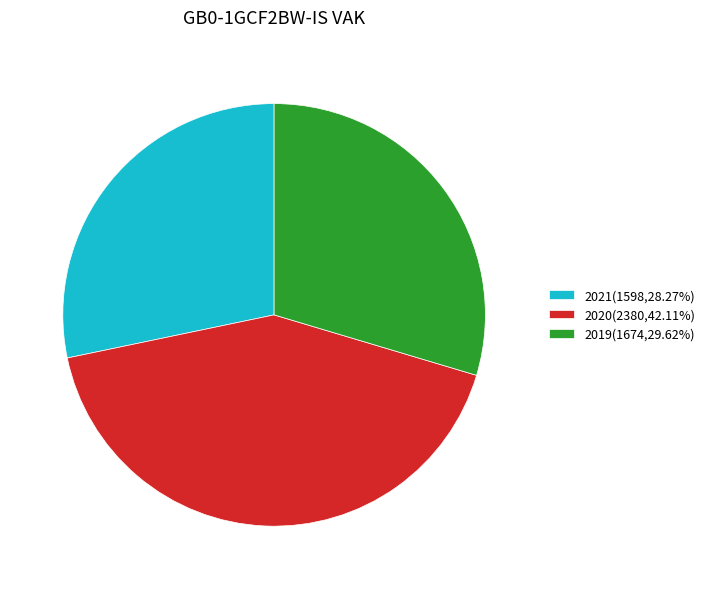

What is the ratio of the value at 2020(2380,42.11%) to the value at 2019(1674,29.62%)?

1.4